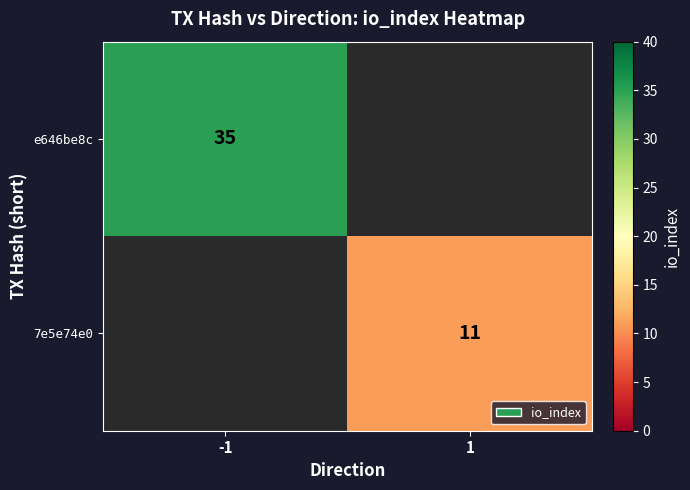

What is the minimum value shown in the chart?

11.0